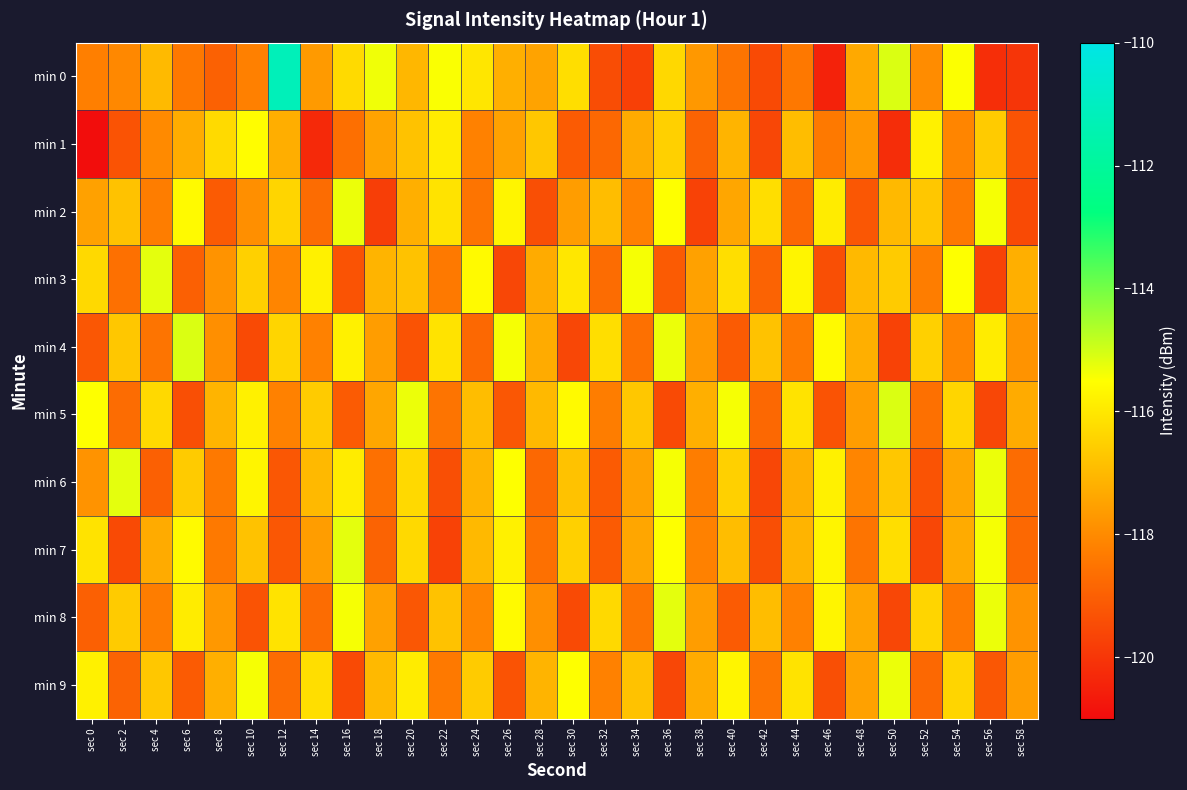

List the series in order of their peak value, lowest first.

min 1, min 2, min 9, min 3, min 6, min 7, min 8, min 4, min 5, min 0